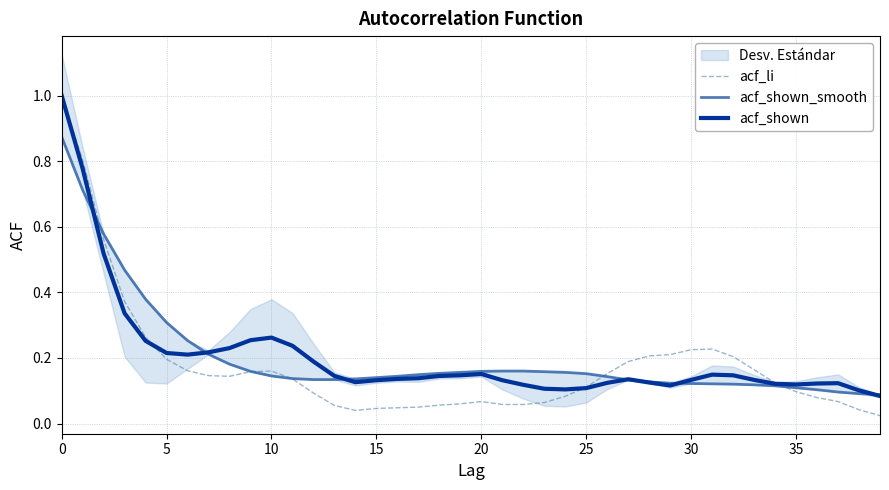

True or false: acf_shown and acf_li intersect in this chart.

True